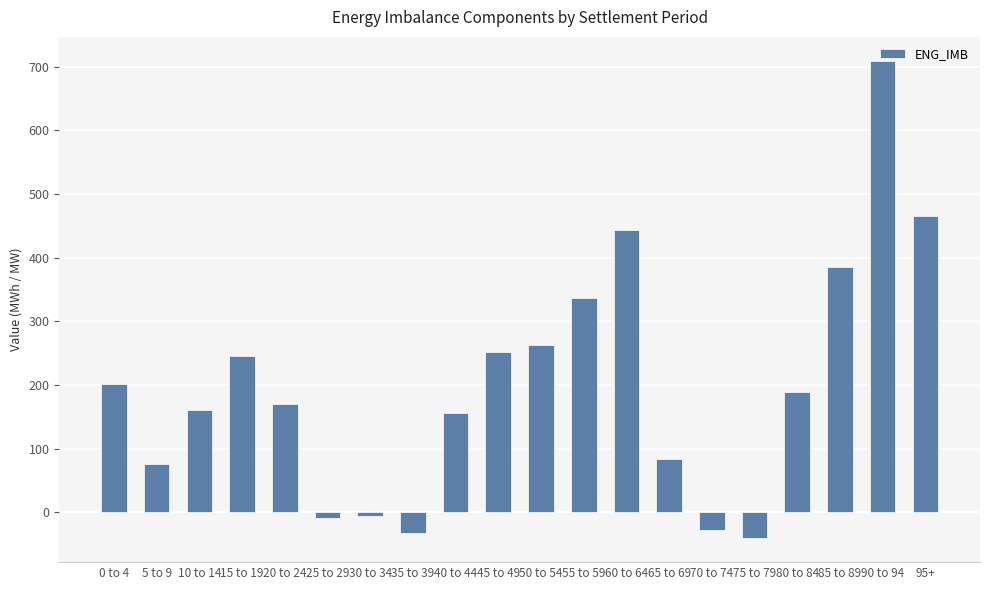

What value does the data have at 45 to 49?

252.6